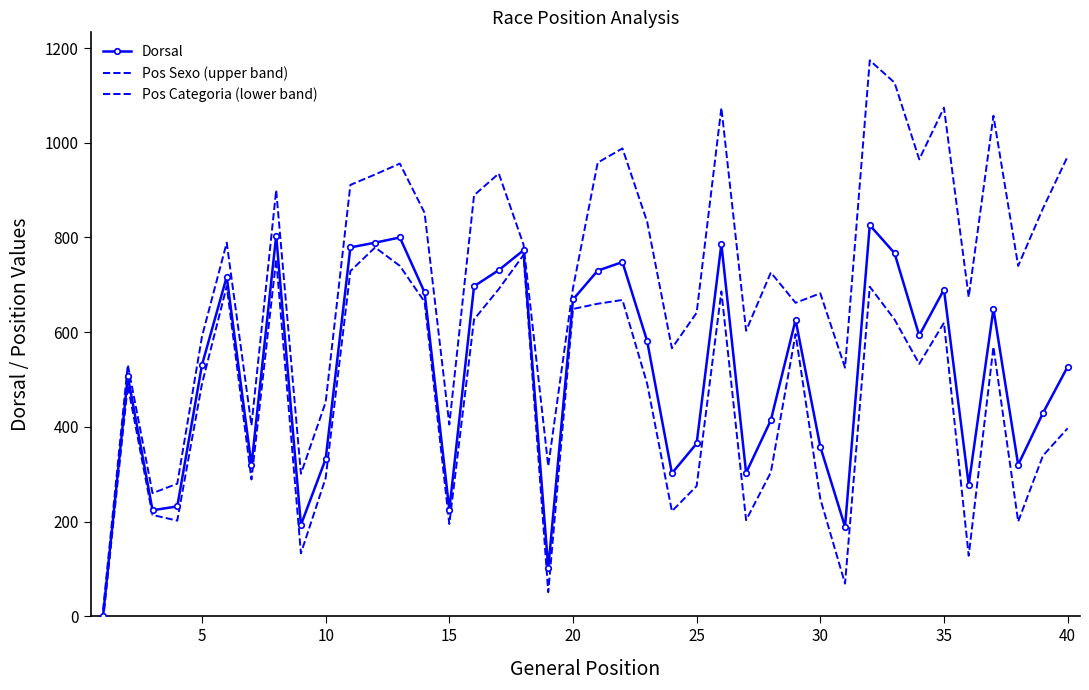

How many values in the Dorsal series exceed 581?

19